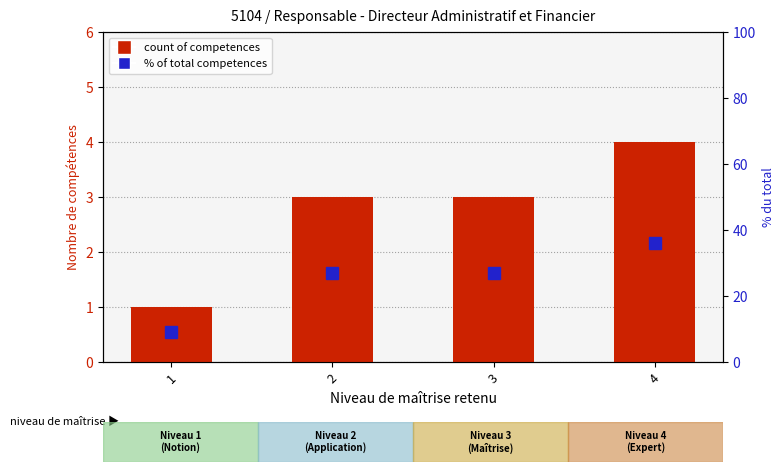

Where is % of total competences nearest to the value 22?

2